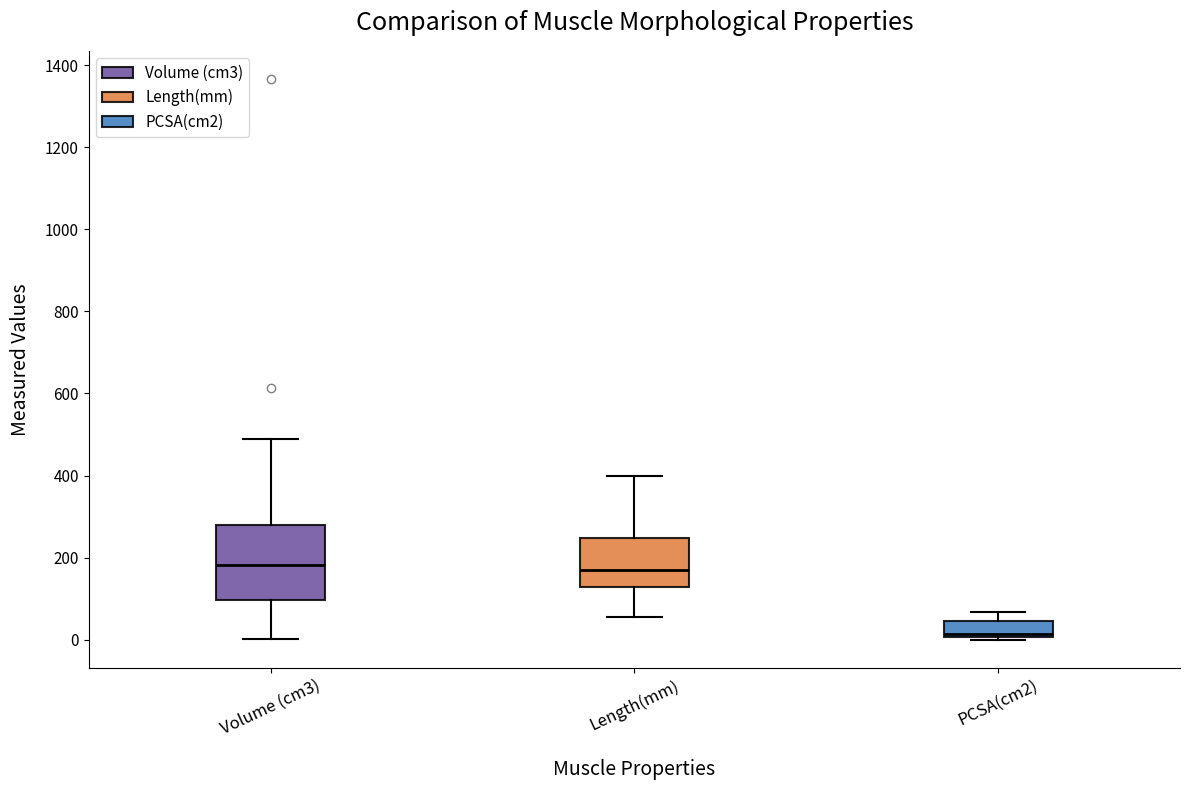

Which box is the tallest, from its lower edge to its upper edge?

Volume (cm3)